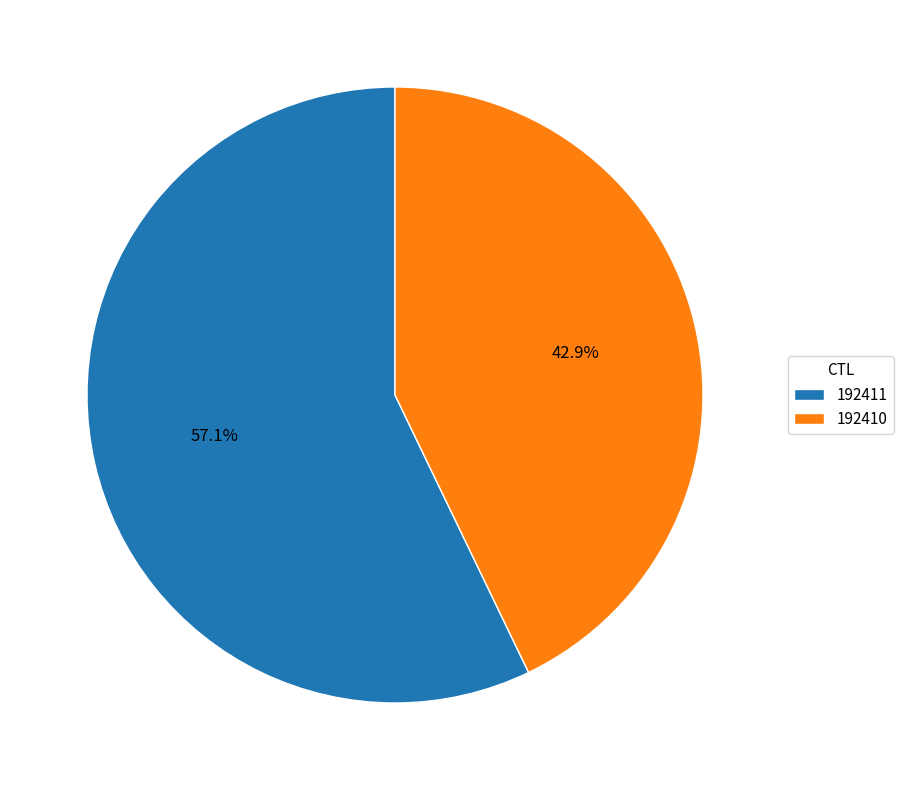

The 192411 slice represents 67% of the pie. True or false?

False